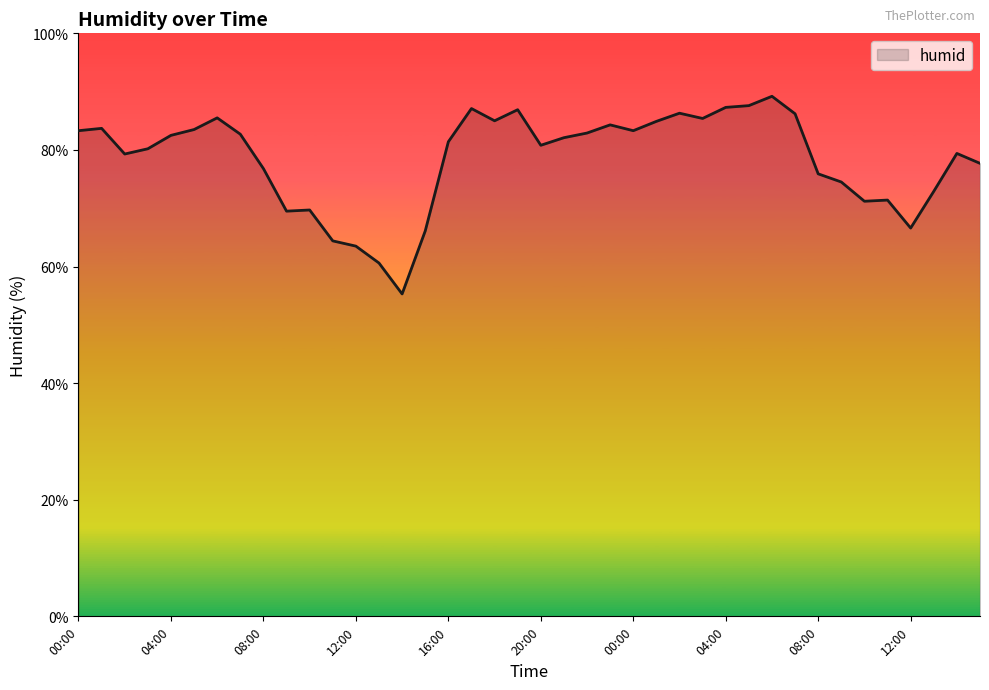

What is the smallest value displayed?

55.3